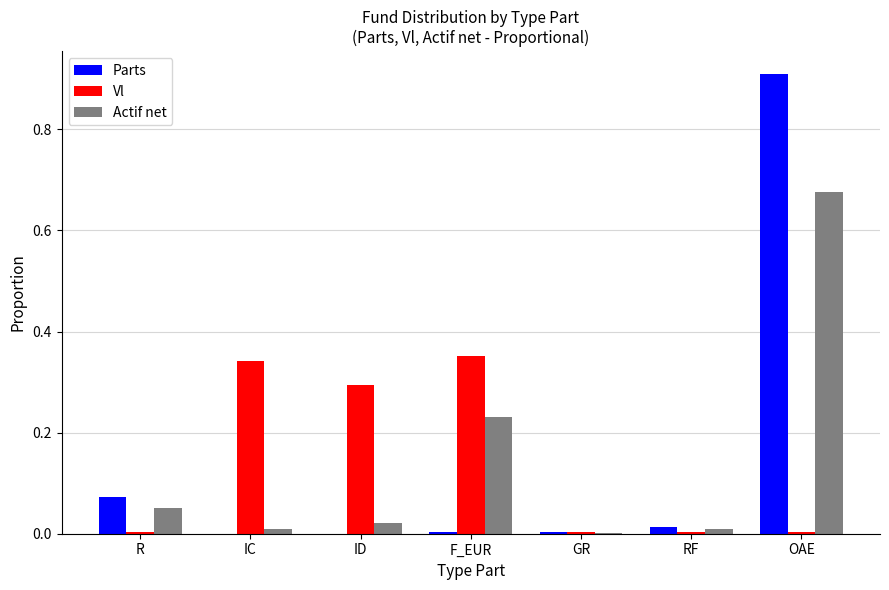

At which category is the sum across all series the highest?

OAE